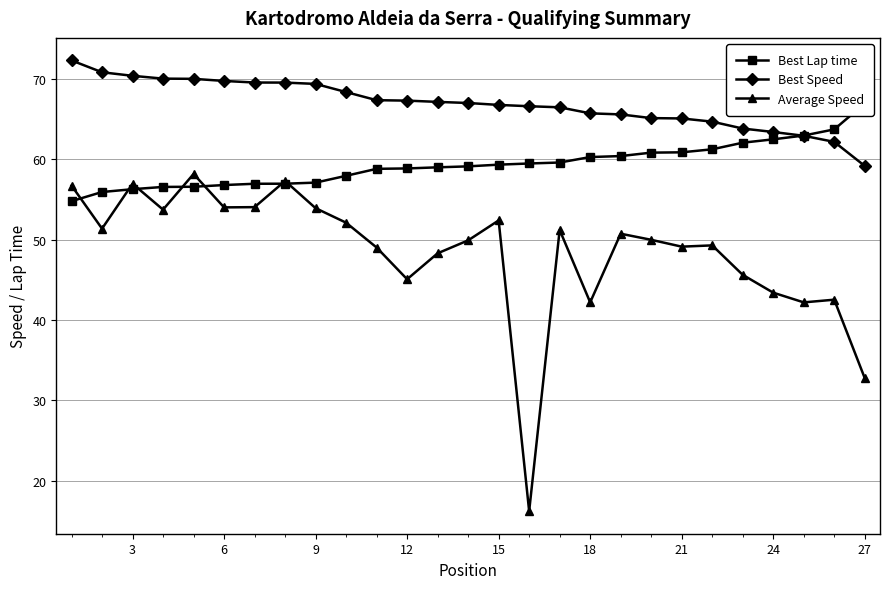

What is the value of the Best Speed point at the 3rd from the left?

70.4